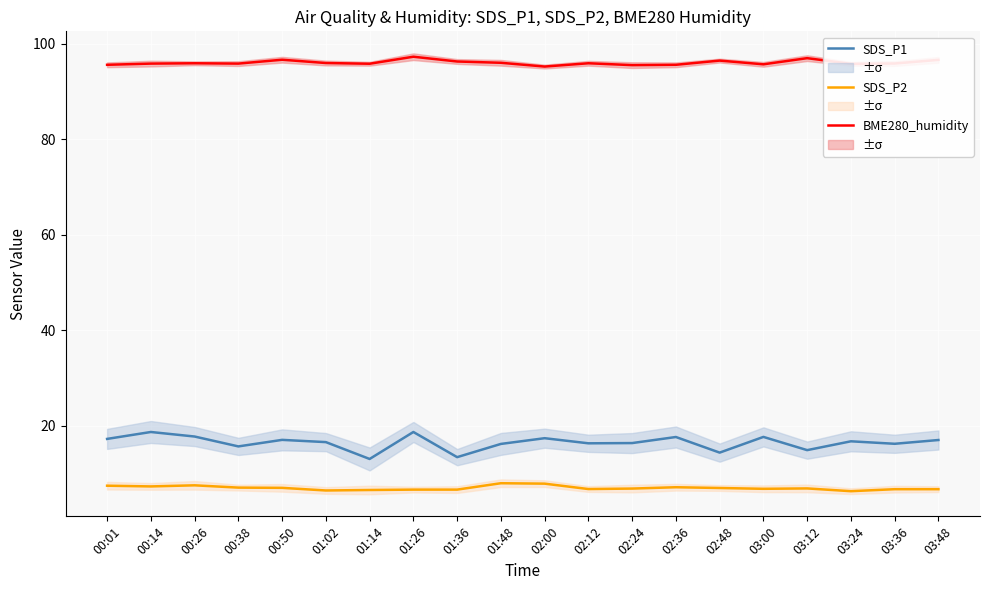

In SDS_P1, how many points are higher than both neighbors (excluding endpoints)?

7